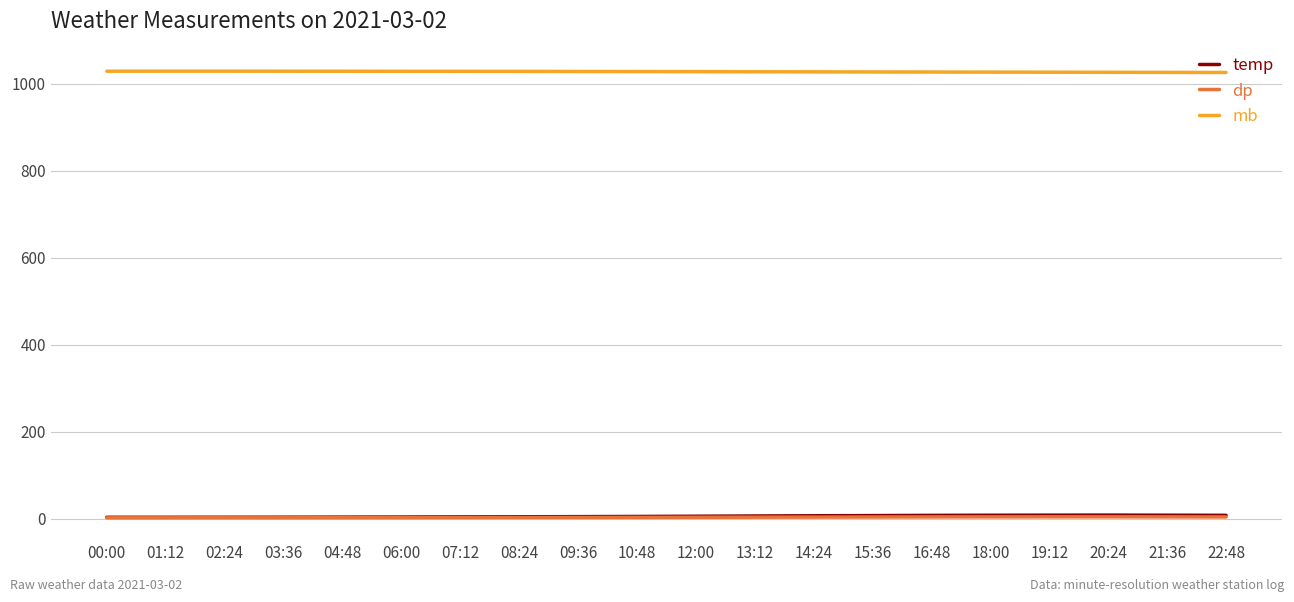

True or false: mb has a value of 1029.2 at 00:00.

True